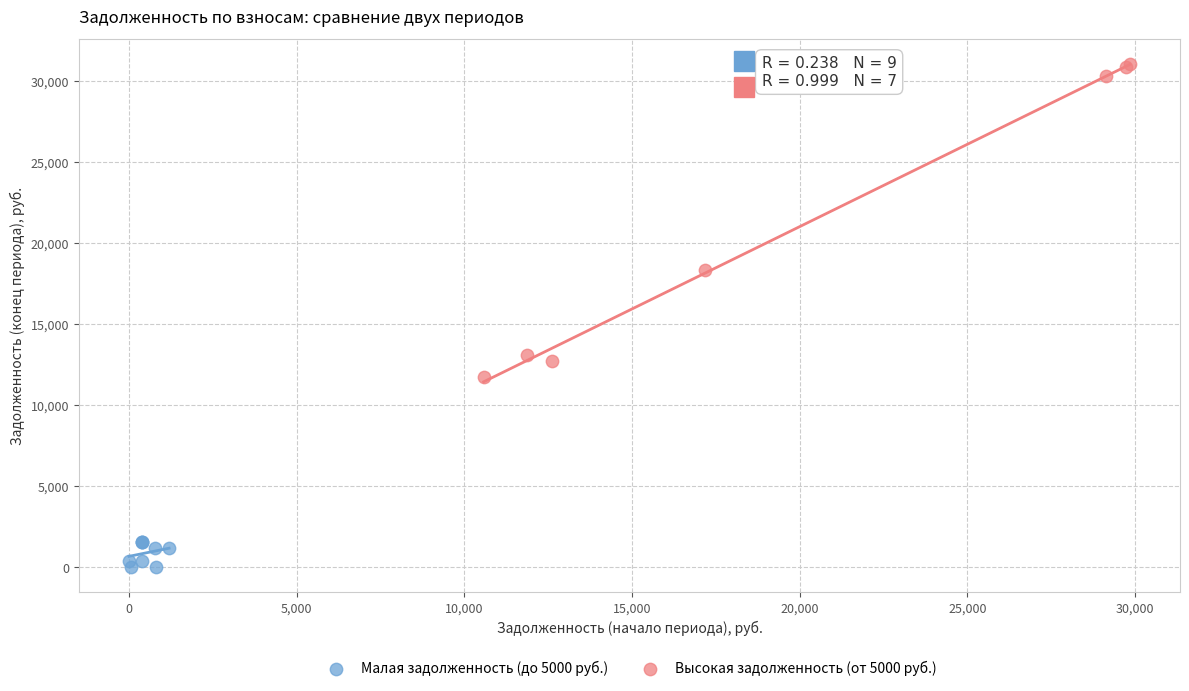

Which series contains the highest Y value?

Высокая задолженность (от 5000 руб.)